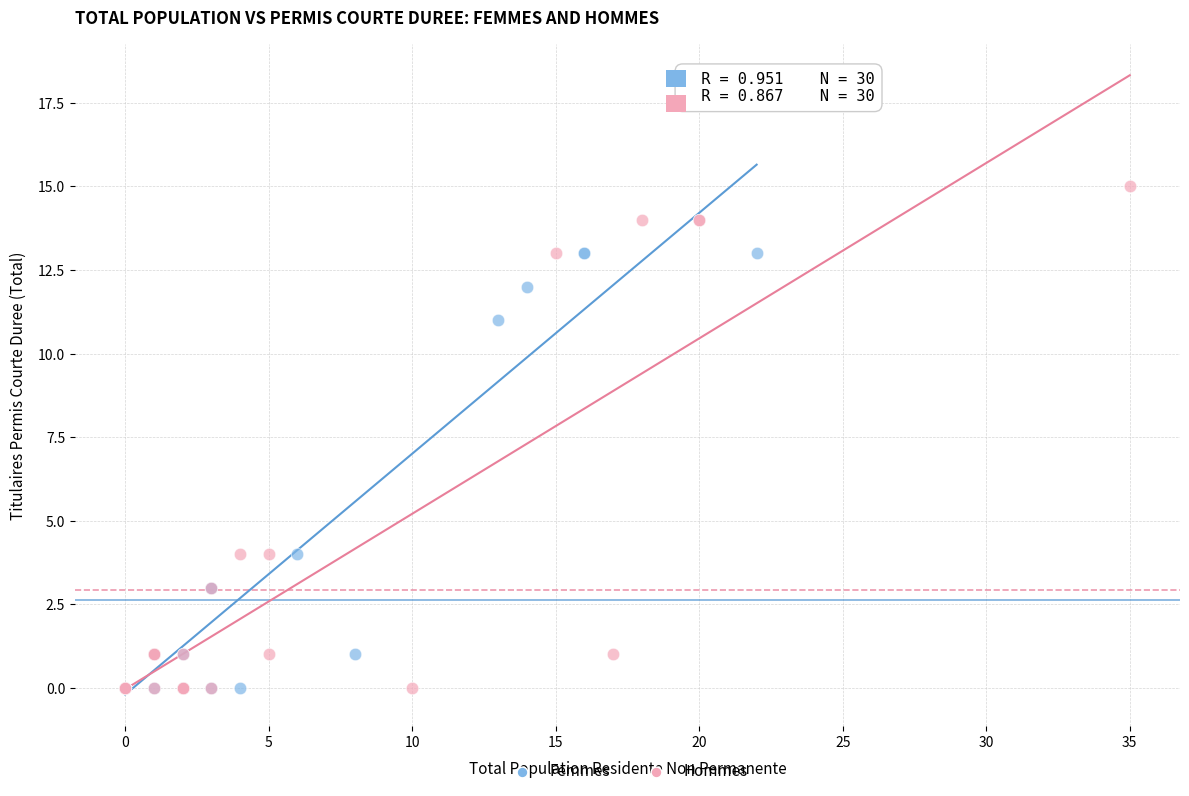

What are all the series names shown in the legend?

Femmes, Hommes